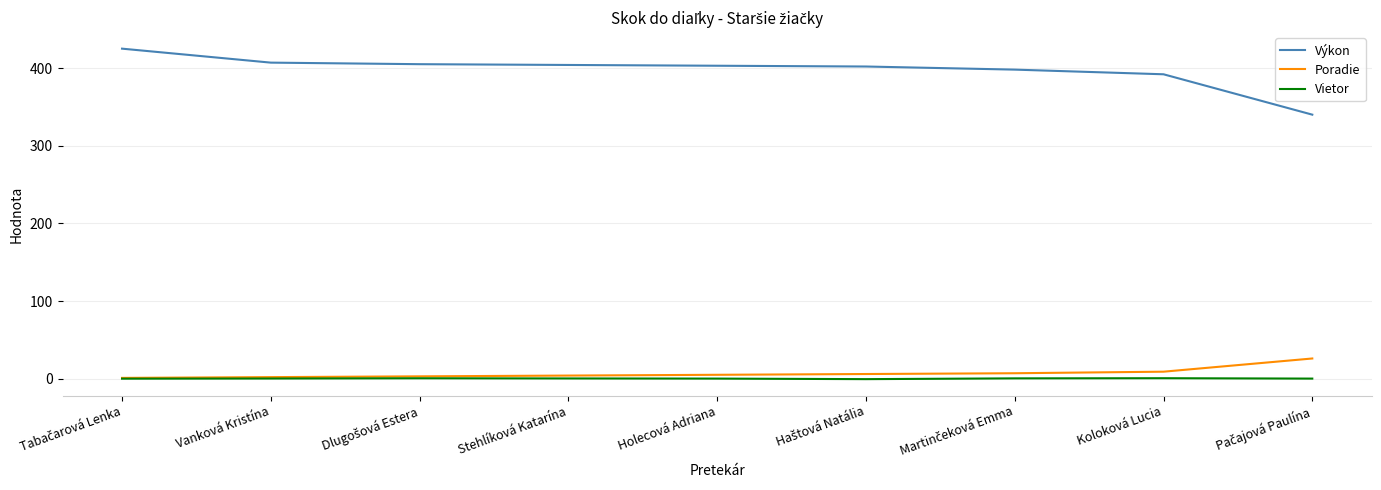

Is it true that Výkon equals 610.6 at Stehlíková Katarína?

False